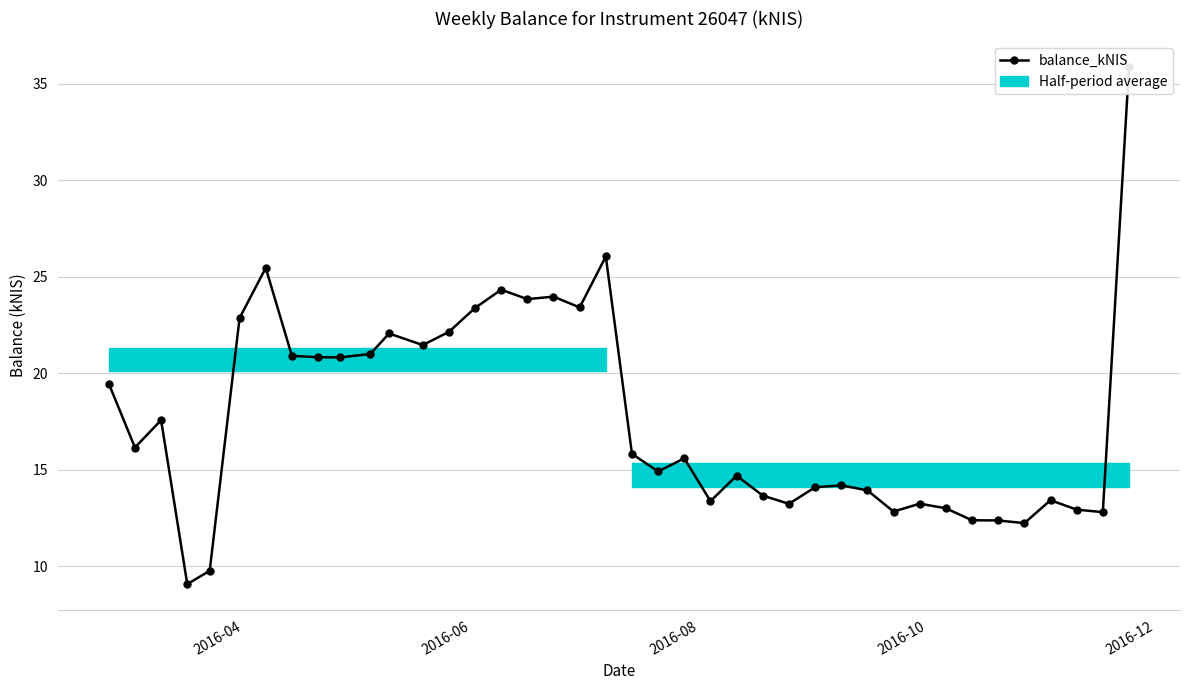

How many values are below 15?

19